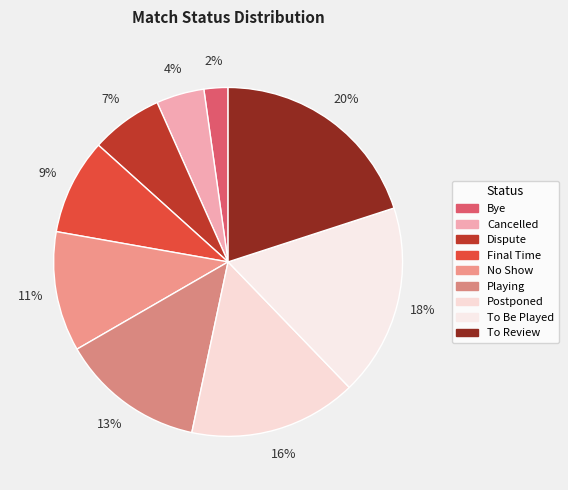

How many segments does this pie chart have?

9